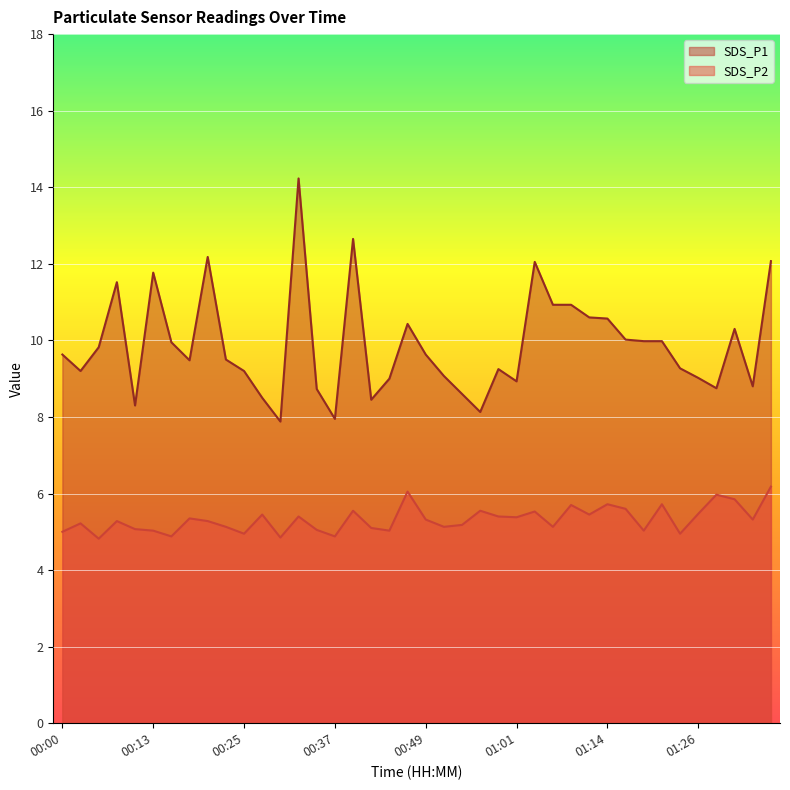

Which label corresponds to the largest value in the chart?

00:32